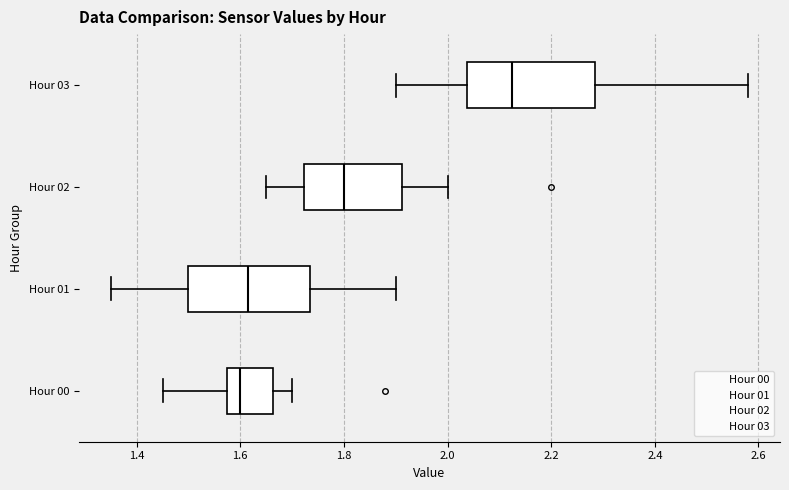

Reading bottom to top, read every box against the x-axis: the position of its median line, the range the box covers, and the ends of its whiskers. The values are not printed on the chart, so give them approximately, as read against the axis.

Hour 00: median 1.60, box 1.58 to 1.66, whiskers 1.46 to 1.70
Hour 01: median 1.62, box 1.50 to 1.74, whiskers 1.36 to 1.90
Hour 02: median 1.80, box 1.72 to 1.92, whiskers 1.66 to 2.00
Hour 03: median 2.12, box 2.04 to 2.28, whiskers 1.90 to 2.58